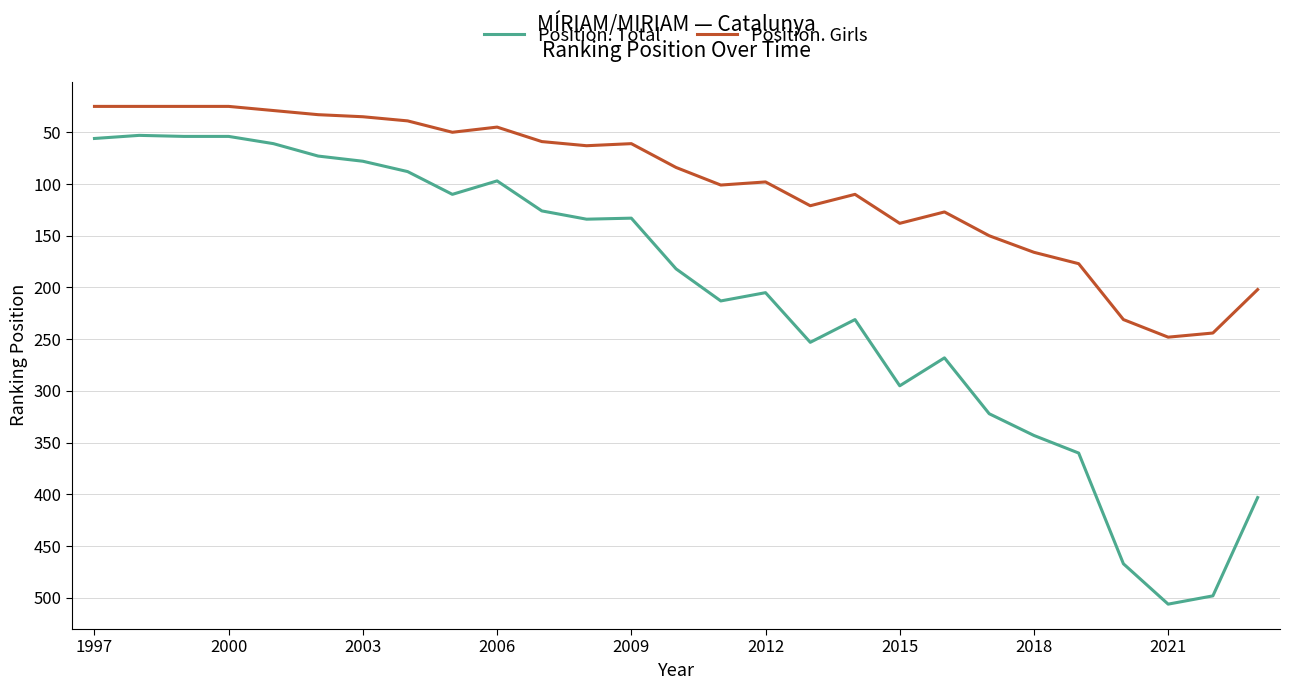

Which series has the widest spread of values?

Position. Total